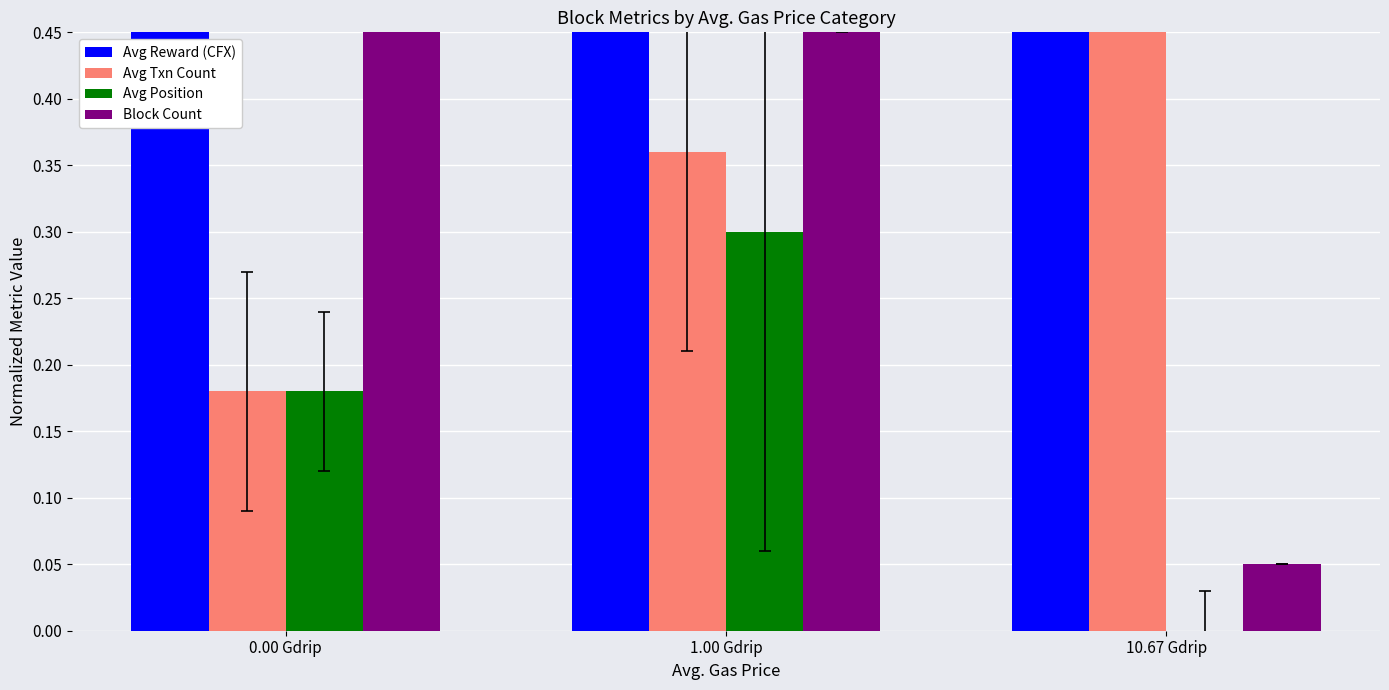

Rank the categories by Avg Position value from highest to lowest.

1.00 Gdrip, 0.00 Gdrip, 10.67 Gdrip